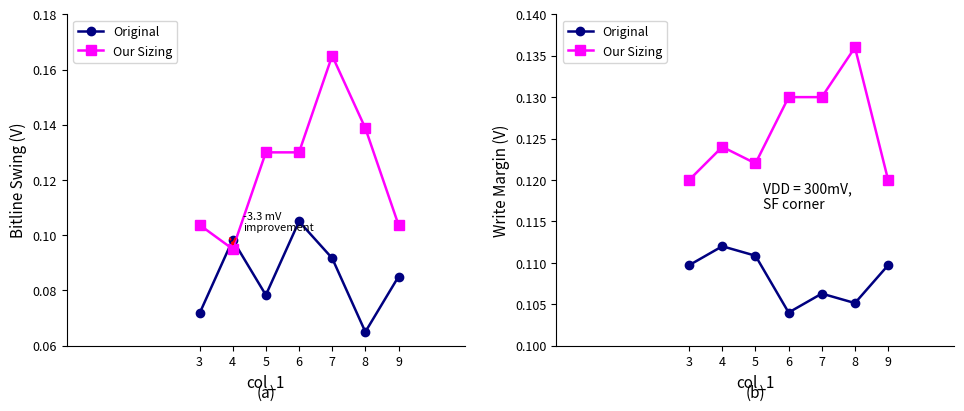

Reading right to left, list all the values displayed in this chart.

Original: 0.1	0.1	0.1	0.1	0.1	0.1	0.1
Our Sizing: 0.1	0.1	0.1	0.1	0.1	0.1	0.1